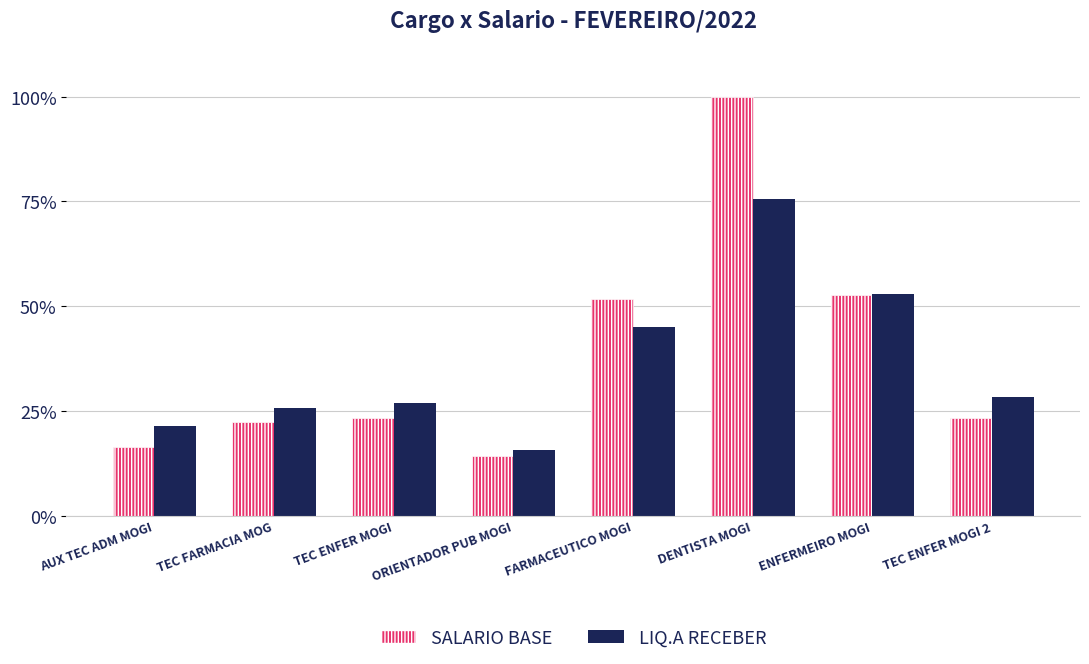

Are the bars grouped side by side (vs. stacked)?

Yes